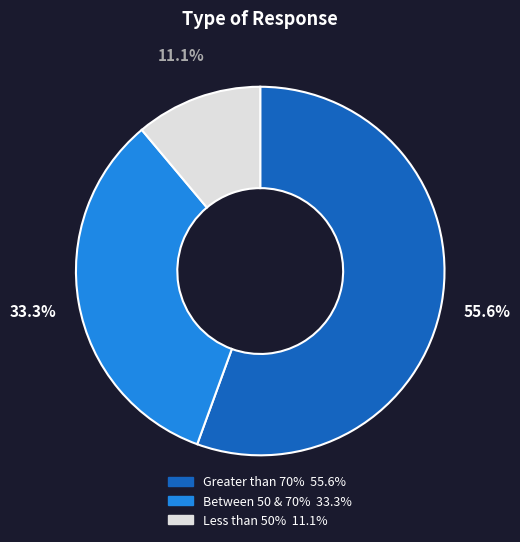

How many slices are in this pie chart?

3